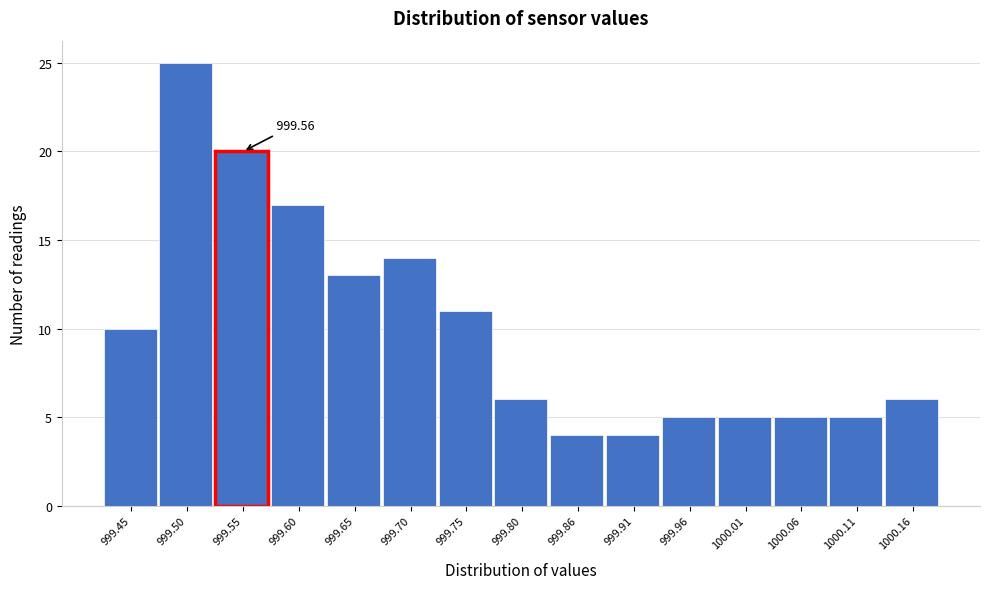

What is the difference between the values at 999.60 and 999.80?

11